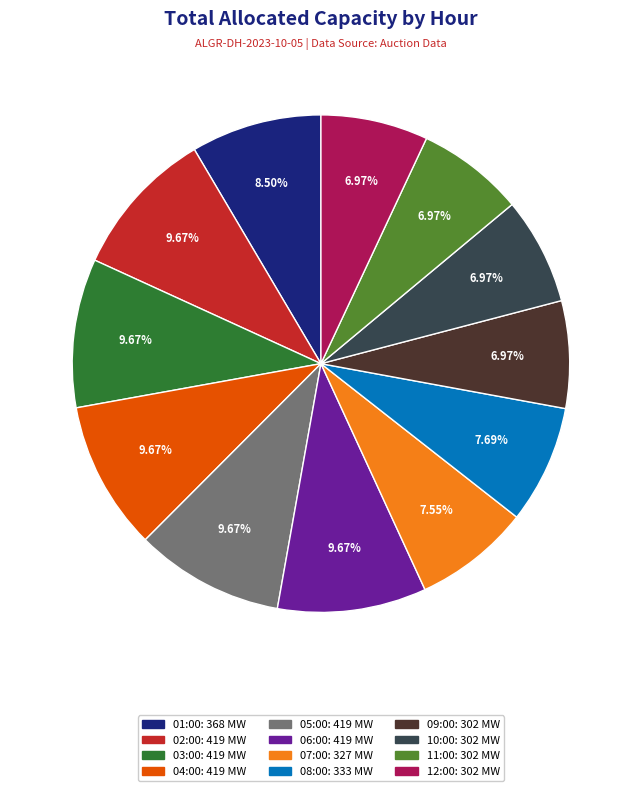

Is there any slice that represents more than half of the pie?

No